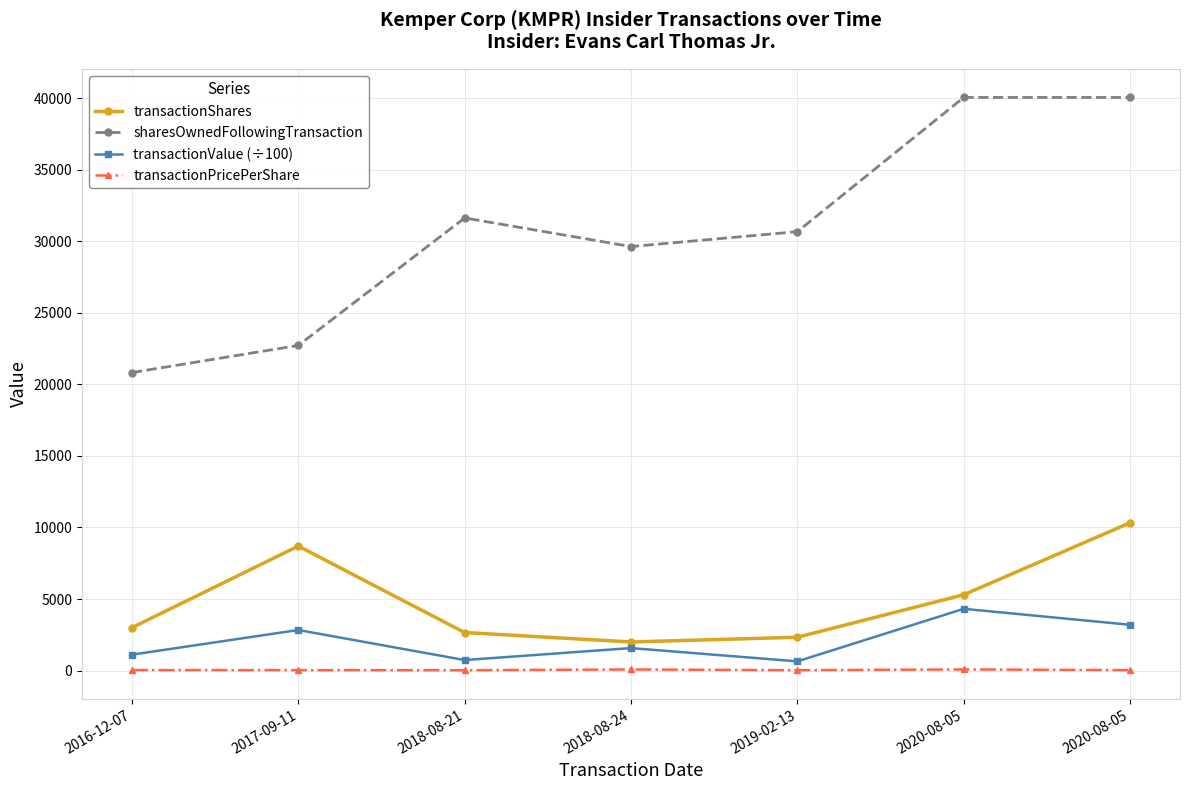

Rank the series at 2016-12-07 from lowest to highest value.

transactionPricePerShare, transactionValue (÷100), transactionShares, sharesOwnedFollowingTransaction